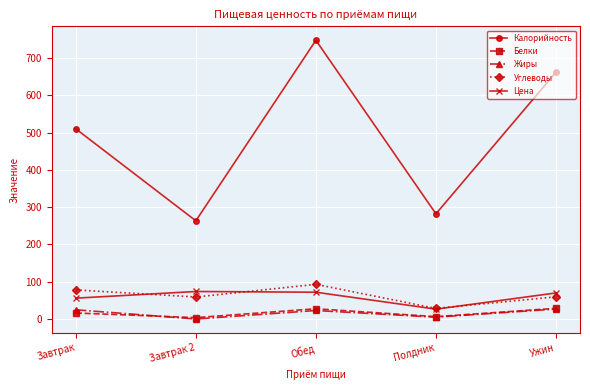

What is the spread (max minus min) of values at Обед?

725.1